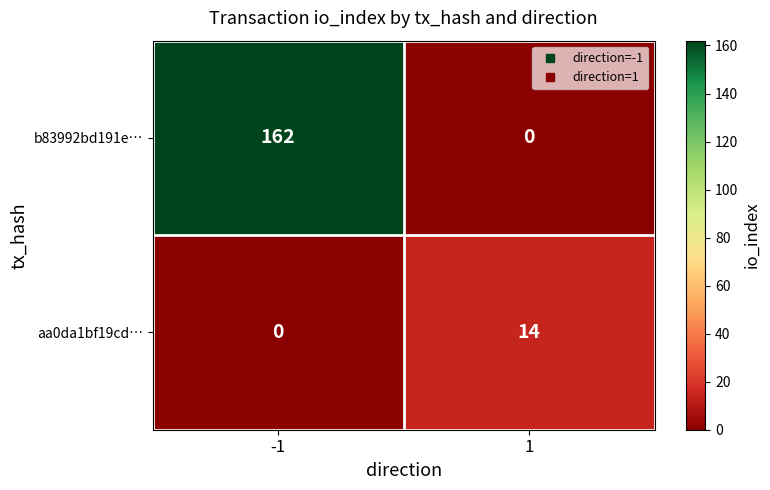

What is the sum of all aa0da1bf19cd… values?

14